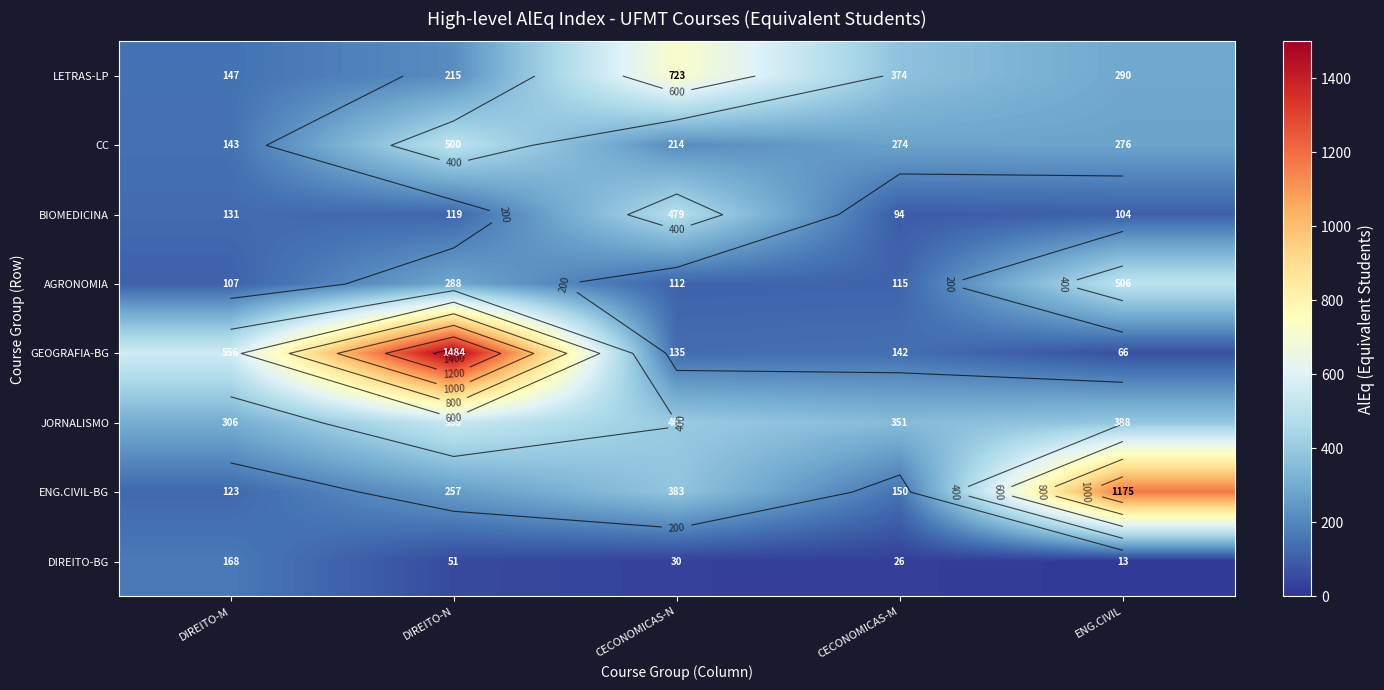

Which series has the largest total across all categories?

GEOGRAFIA-BG